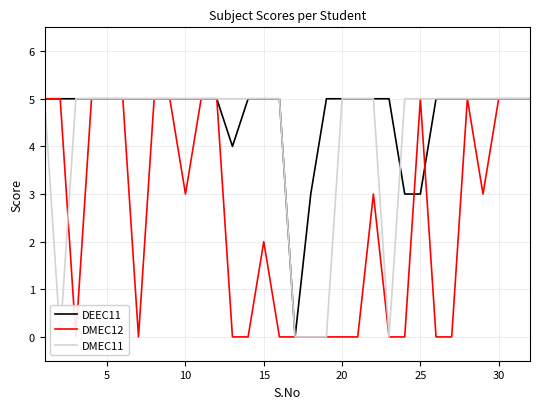

Count the DEEC11 values in the range 5 to 6.

27